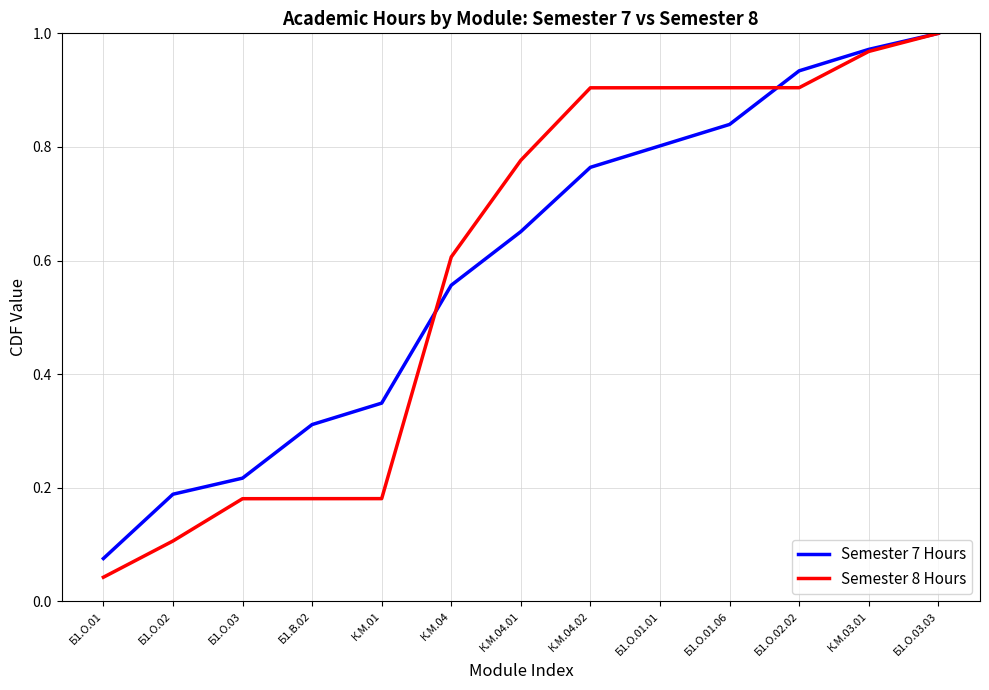

Is the value of Semester 7 Hours at К.М.04.02 greater than the value of Semester 8 Hours at Б1.О.03.03?

No